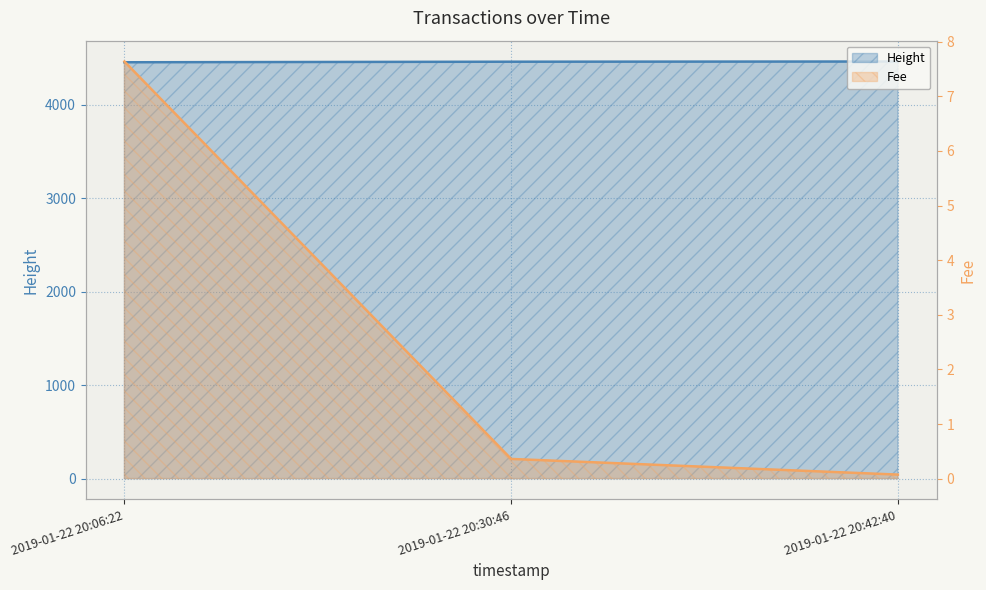

What is the label of the 3rd point from the right?

2019-01-22 20:06:22